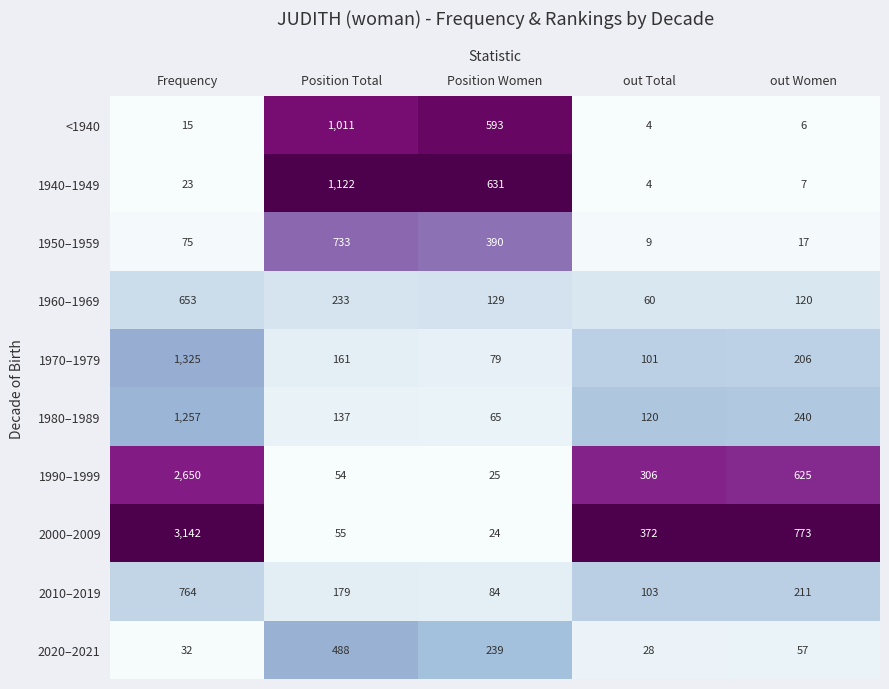

Which label corresponds to the smallest value in the chart?

out Total